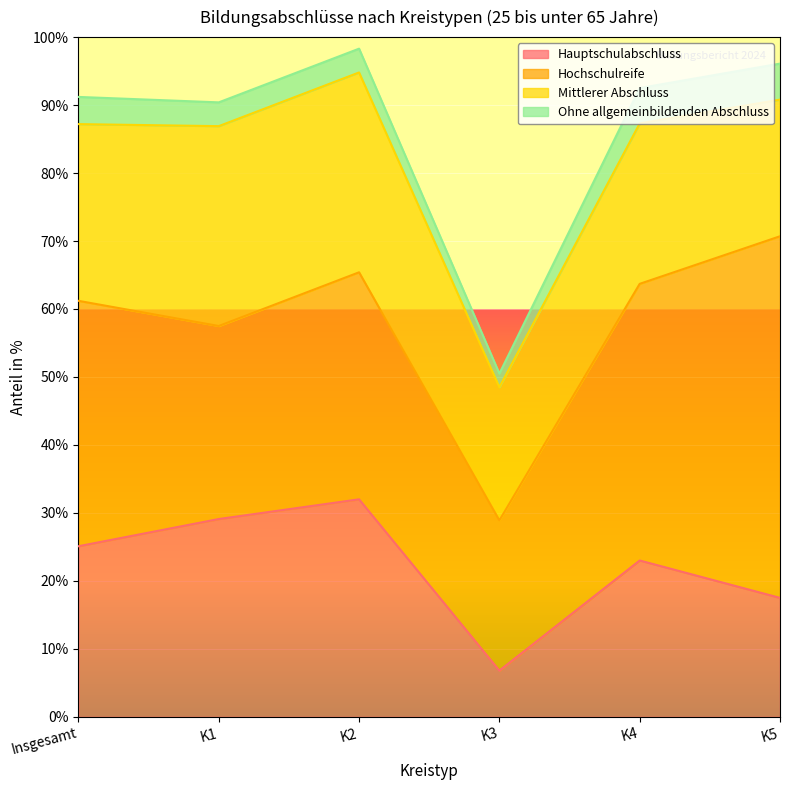

Reading right to left, what are all the values shown in this chart?

Hauptschulabschluss: K5=17.5	K4=23.0	K3=6.8	K2=32.0	K1=29.1	Insgesamt=25.1
Hochschulreife: K5=53.2	K4=40.7	K3=22.1	K2=33.4	K1=28.4	Insgesamt=36.1
Mittlerer Abschluss: K5=20.1	K4=23.6	K3=19.6	K2=29.4	K1=29.4	Insgesamt=26.0
Ohne allgemeinbildenden Abschluss: K5=5.3	K4=5.2	K3=2.0	K2=3.5	K1=3.5	Insgesamt=4.0